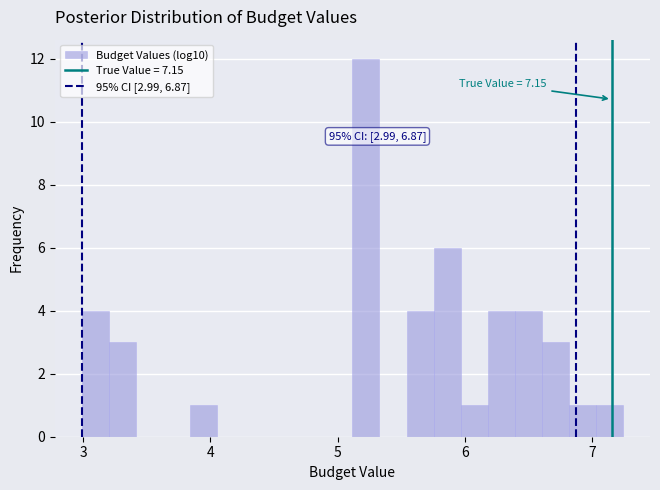

Around what value on the x-axis is the tallest bar? Give the approximate position of its centre, as read against the axis.

5.2